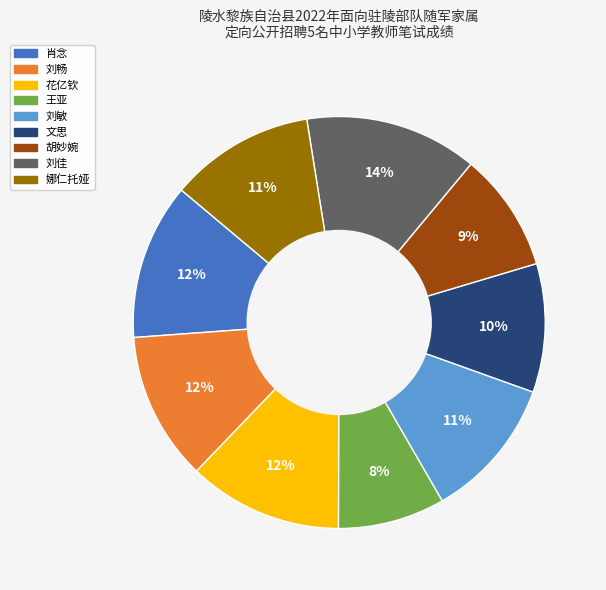

Does any single category account for the majority?

No